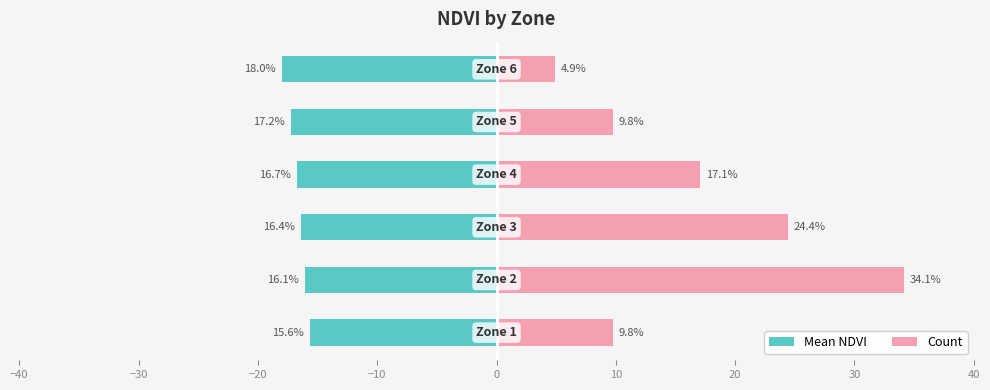

Reading left to right, transcribe all the data shown in this chart.

Mean NDVI: -15.6	-16.1	-16.4	-16.7	-17.2	-18.0
Count: 9.8	34.1	24.4	17.1	9.8	4.9